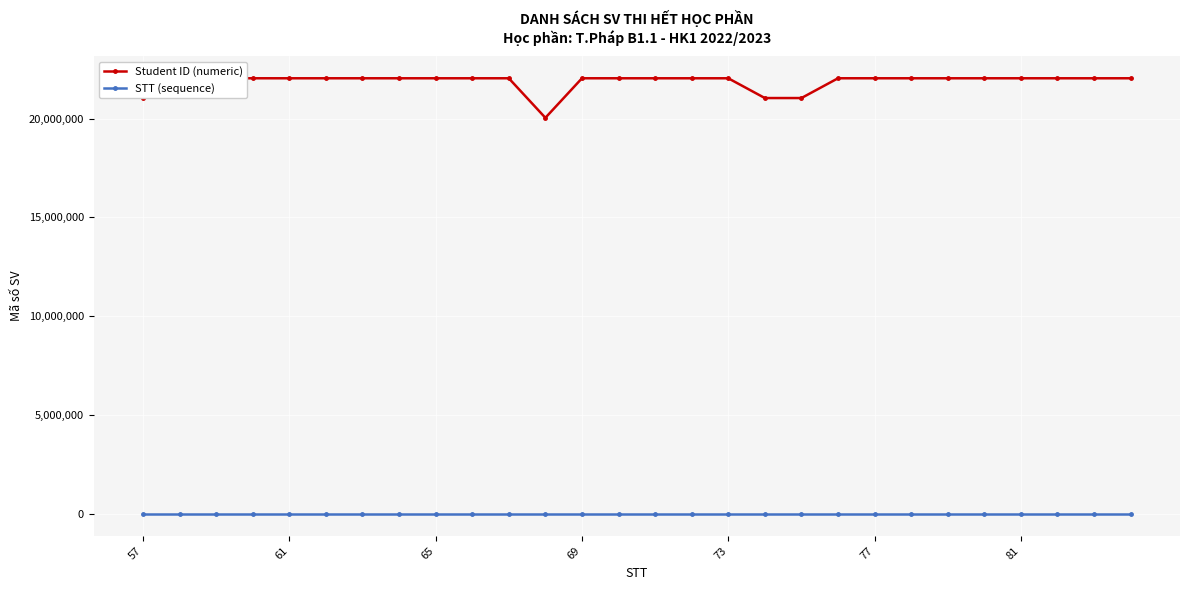

Rank the series by their maximum value, from lowest to highest.

STT (sequence), Student ID (numeric)